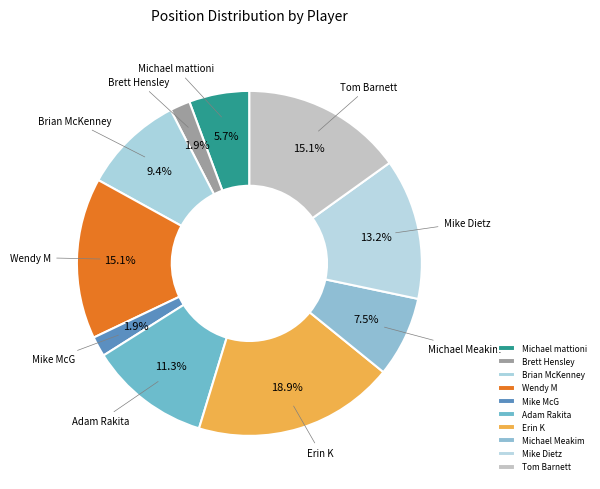

Is the sum of Adam Rakita and Brett Hensley greater than half?

No